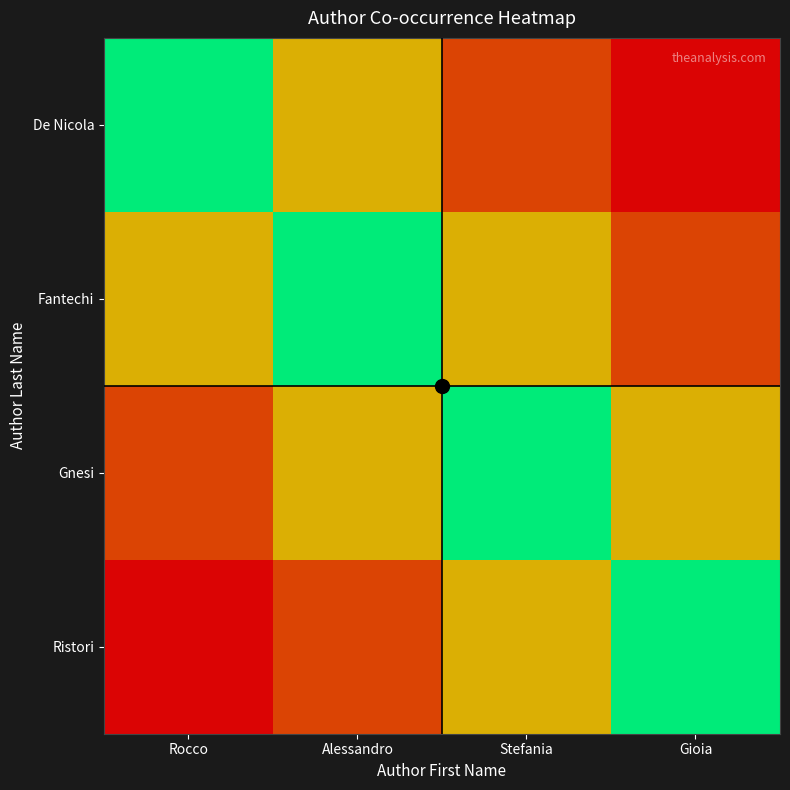

What is the average value of the Fantechi series?

94